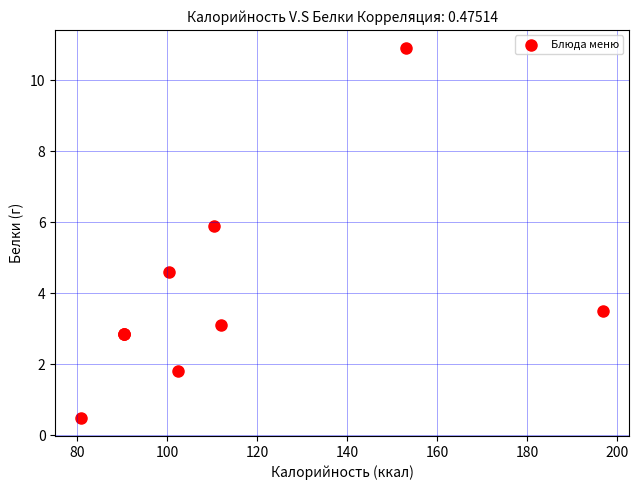

What Y value in the scatter plot is closest to 5?

4.6